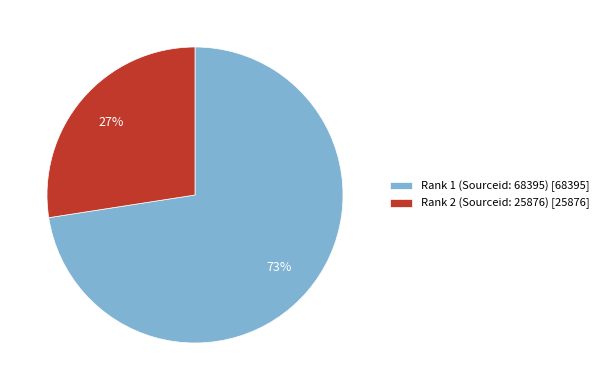

Do Rank 2 (Sourceid: 25876) [25876] and Rank 1 (Sourceid: 68395) [68395] together represent more than half of the pie?

Yes